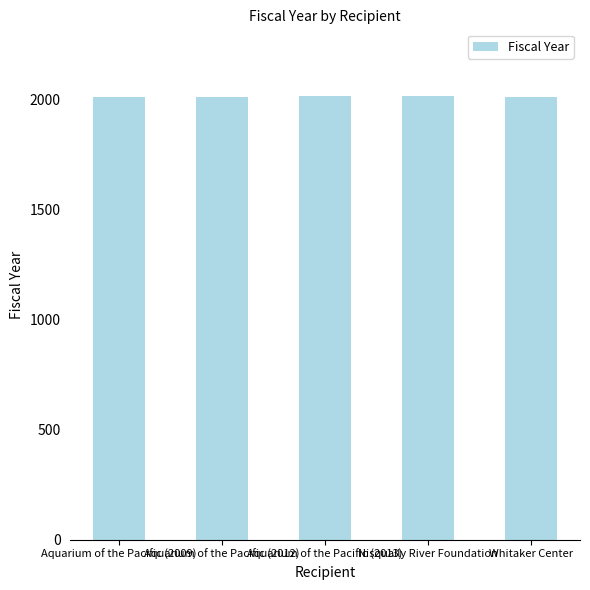

The chart shows a value of 2009 at Aquarium of the Pacific (2009). True or false?

True